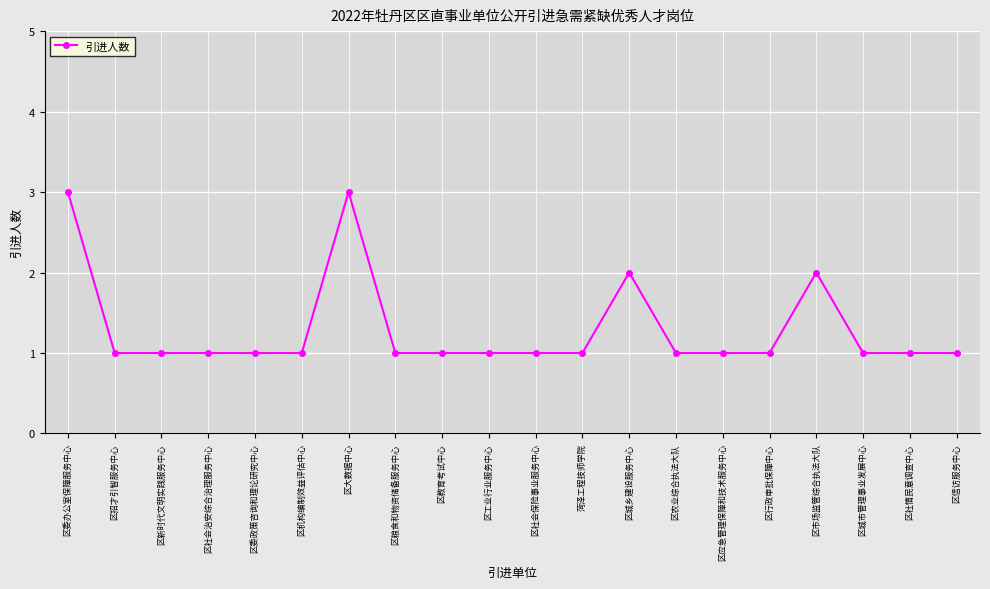

True or false: there are more than 1 points higher than both neighbors.

True